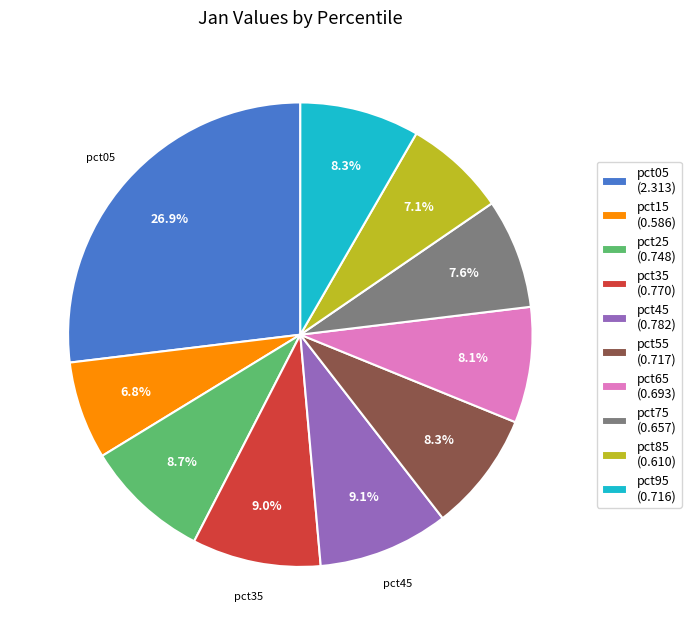

Is there a majority slice in this chart?

No